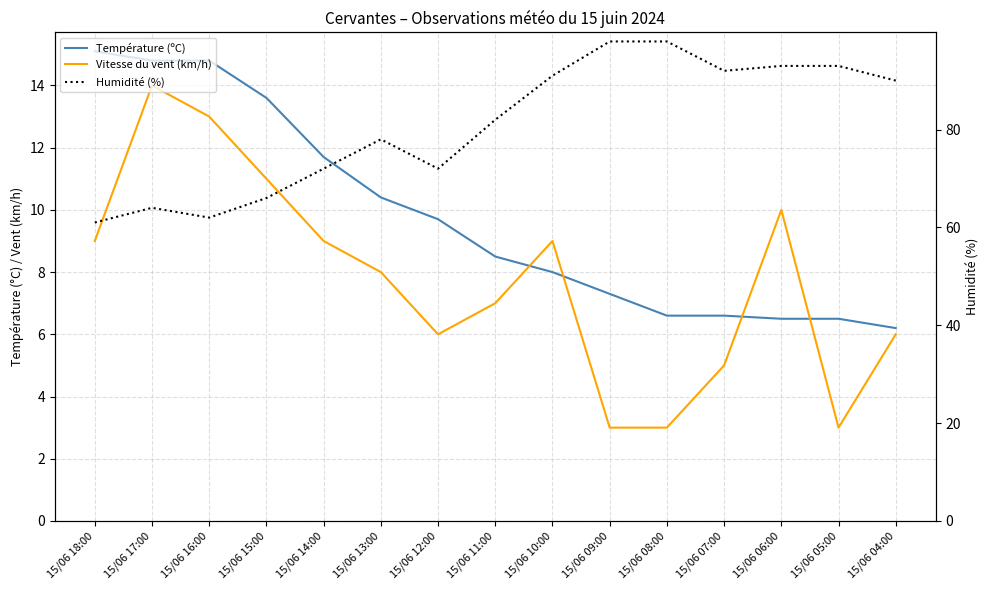

Between 15/06 17:00 and 15/06 16:00, which is larger?

15/06 17:00